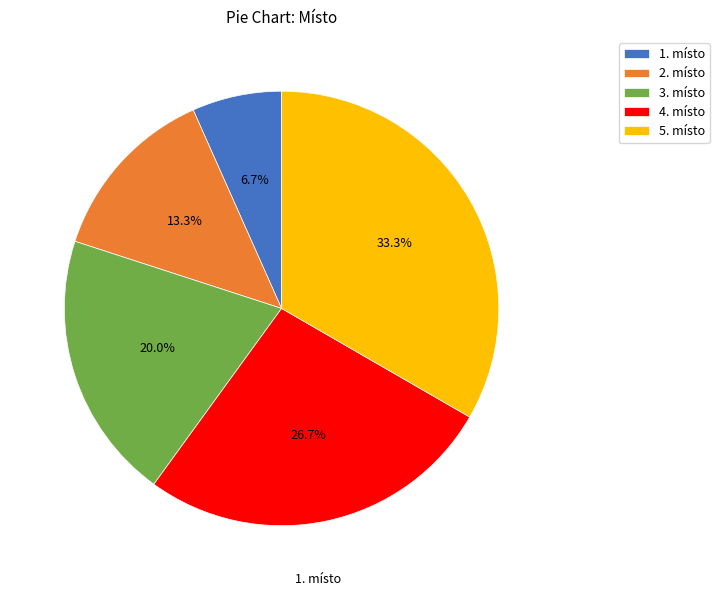

Is the sum of 5. místo and 1. místo greater than half?

No